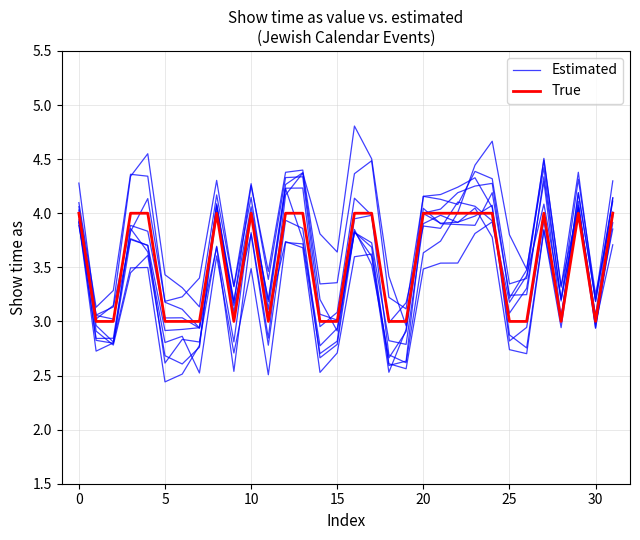

Which series has the largest total across all categories?

True